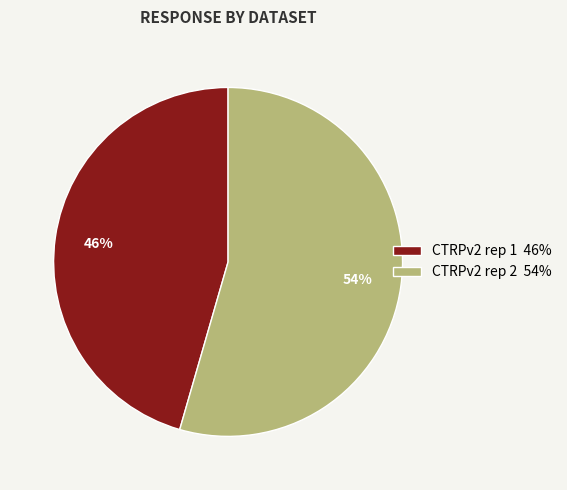

What is the largest slice in the pie chart?

CTRPv2 rep 2